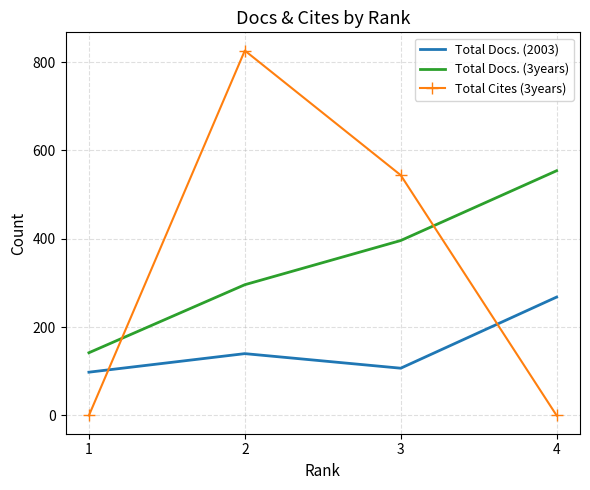

What is the difference between the Total Docs. (2003) values at 1 and 4?

170